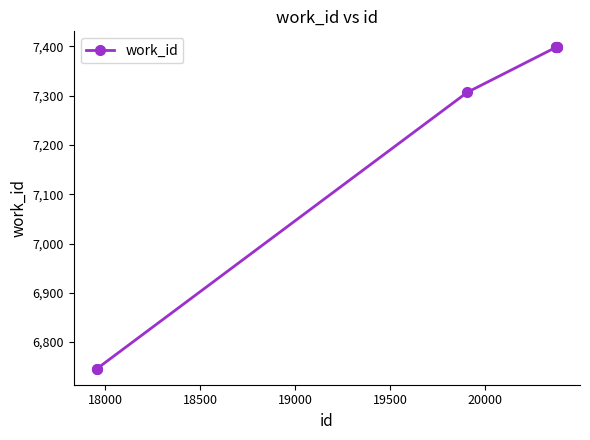

Reading left to right, transcribe all the data shown in this chart.

6746	6746	7307	7398	7398	7398	7398	7398	7398	7398